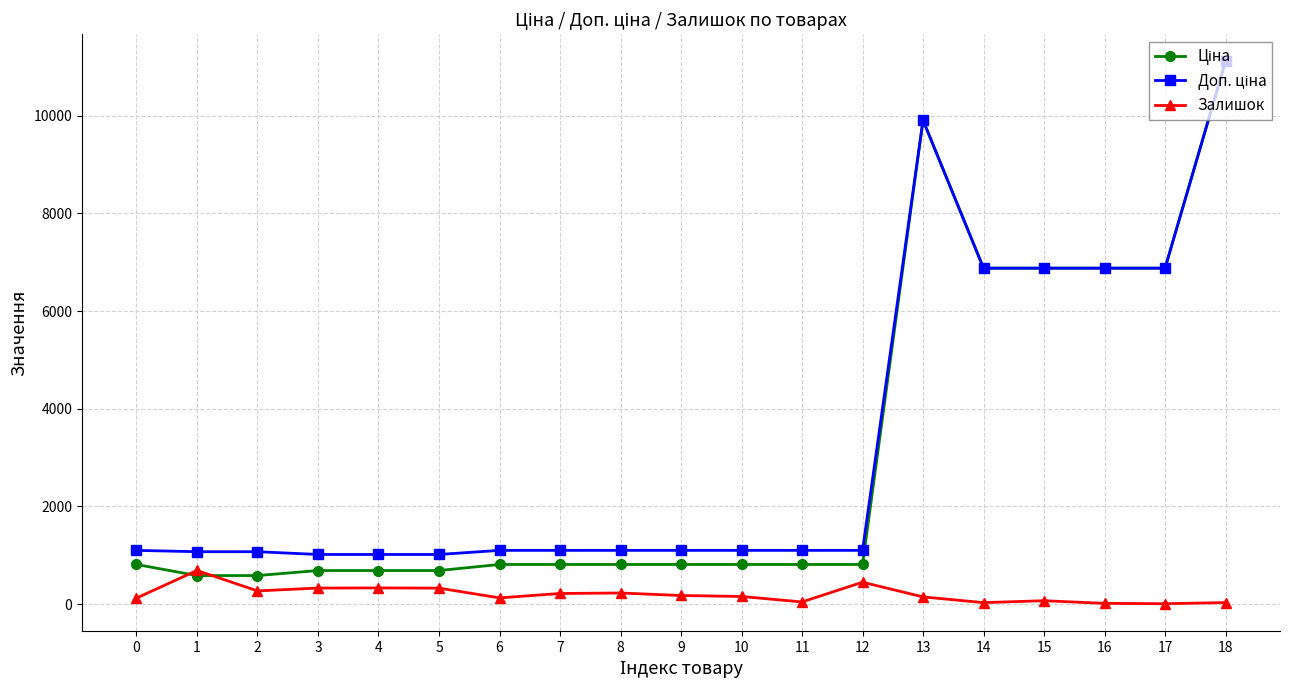

The value of Залишок at 12 is 450.0. True or false?

True